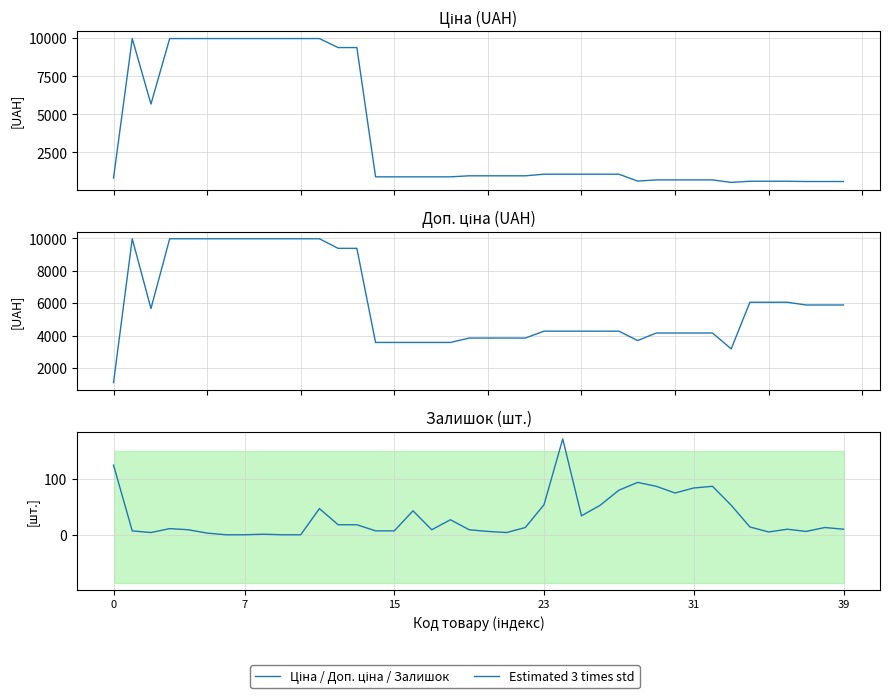

True or false: Доп. ціна and Залишок intersect in this chart.

False